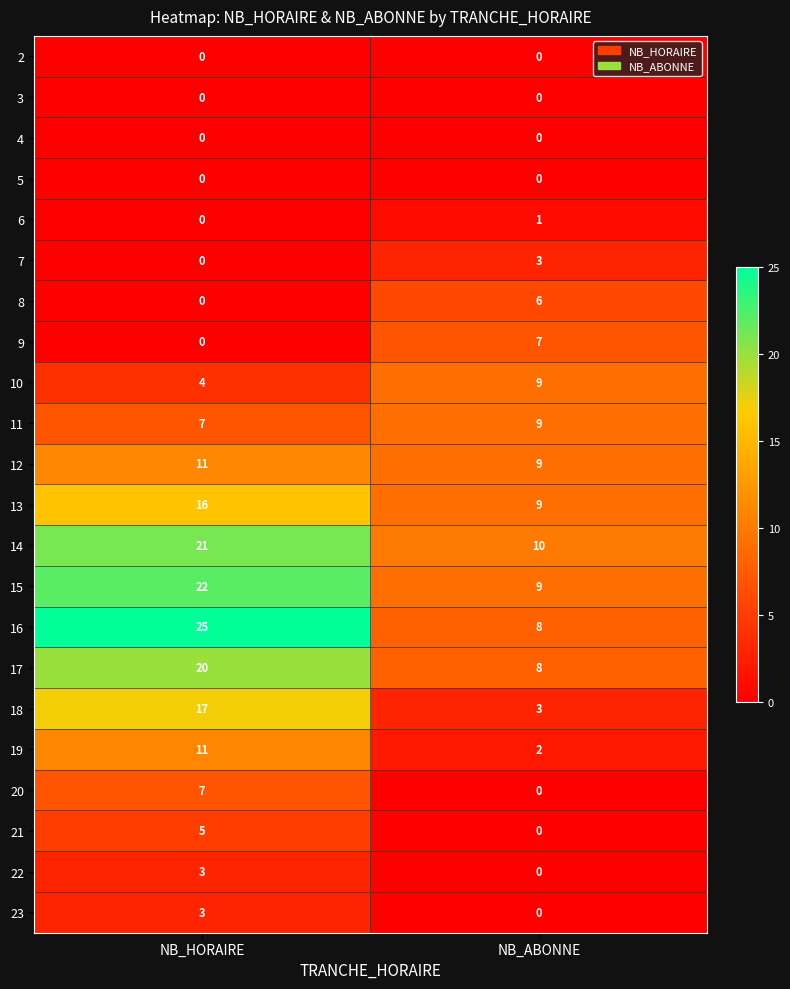

The value of 6 at NB_ABONNE is 1. True or false?

True